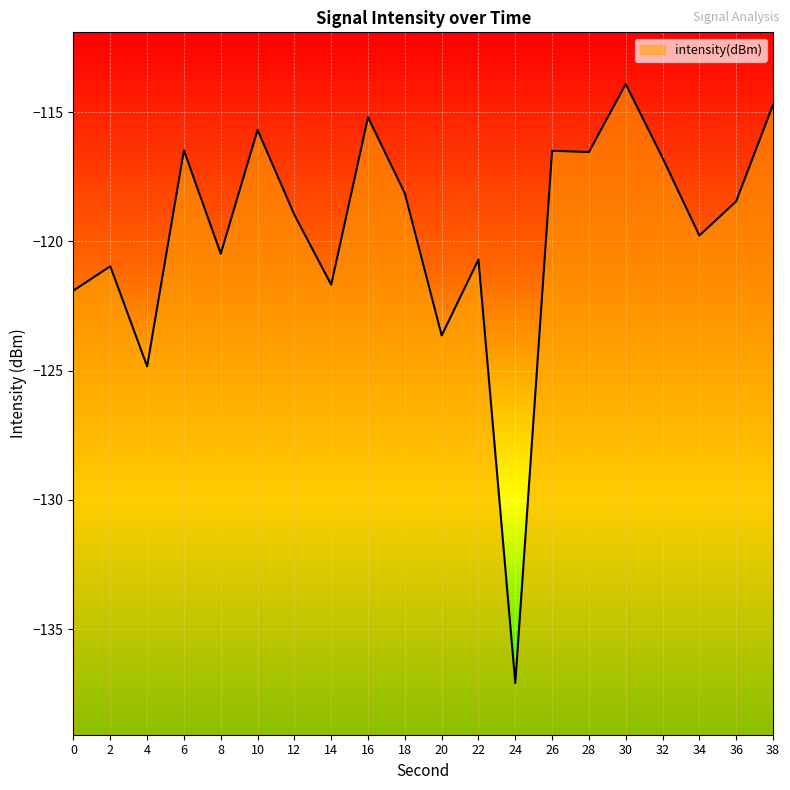

What is the sum of all values?

-2392.4